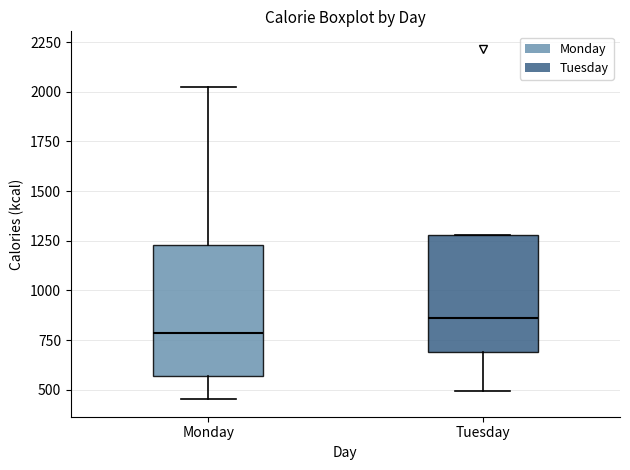

Which box's median line is the lowest?

Monday